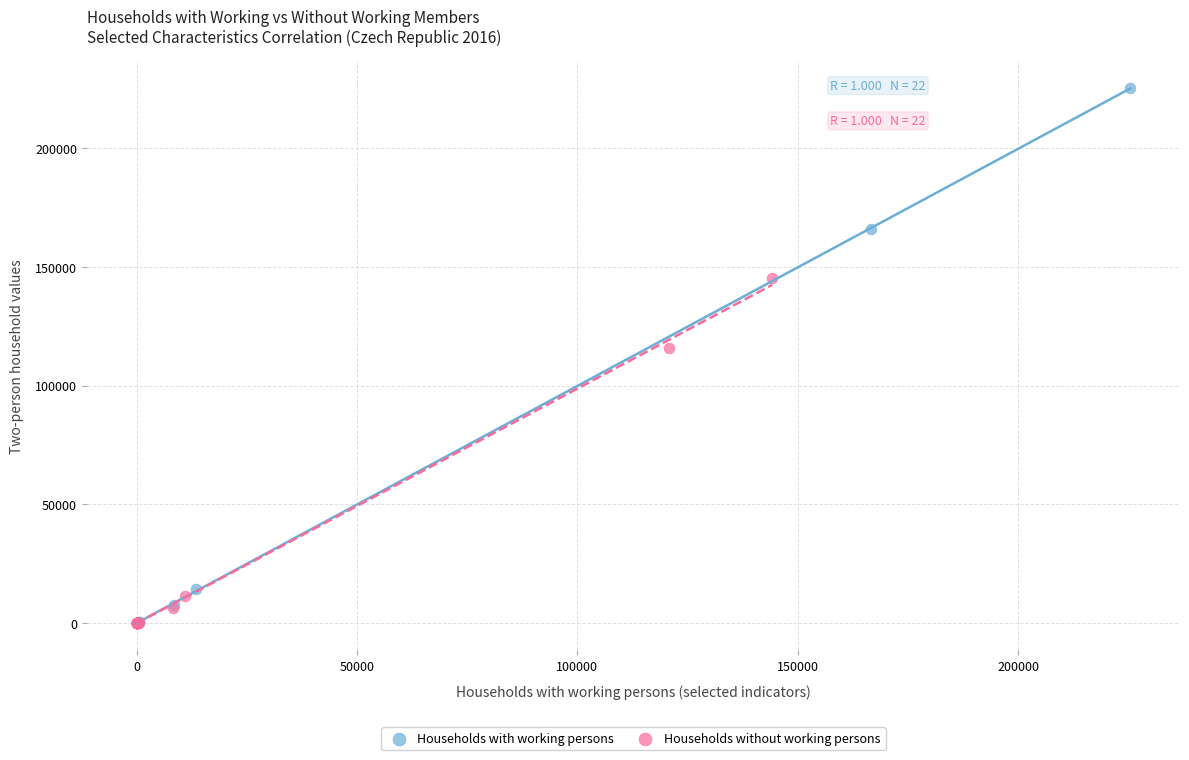

Which series has the widest spread of Y values?

Households with working persons